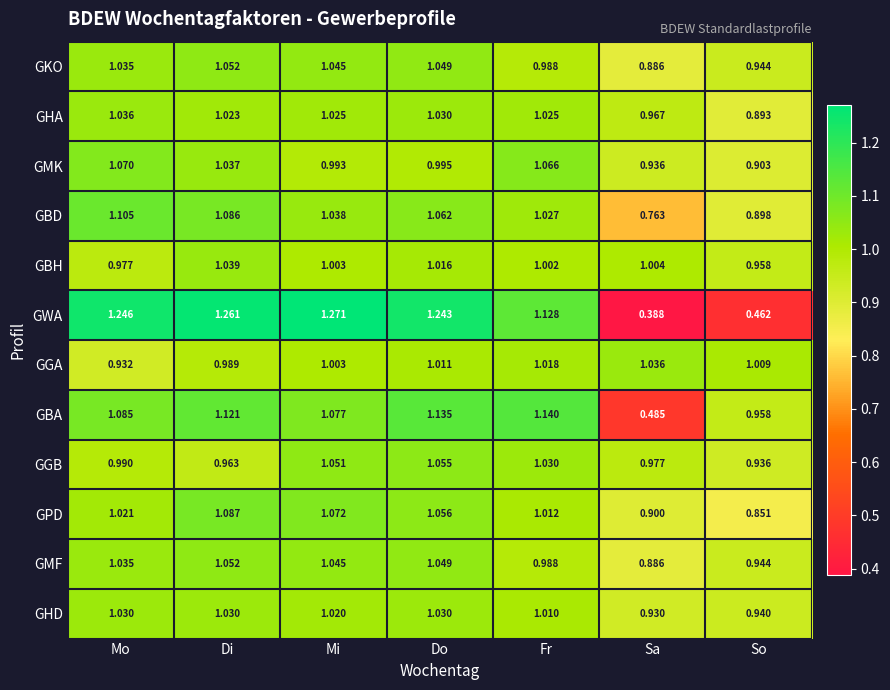

Which series has the largest total across all categories?

GGB